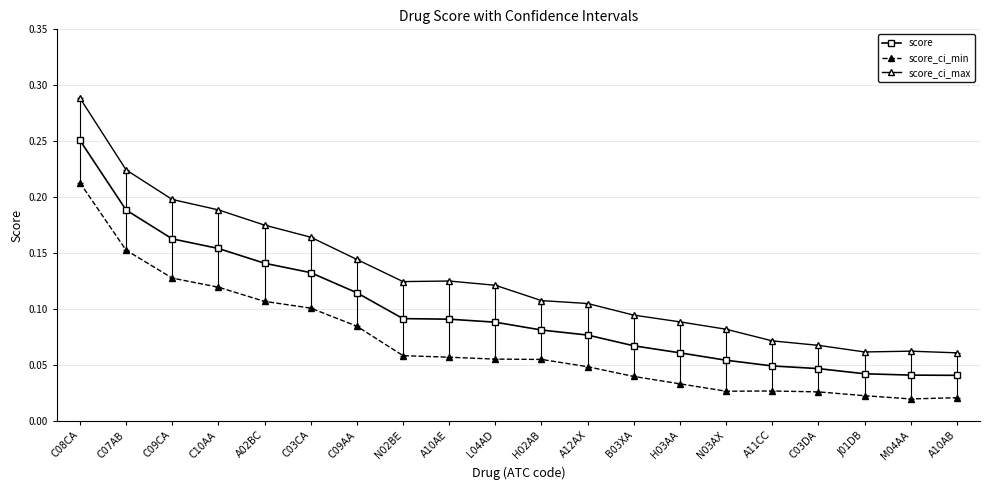

Count the score_ci_min values in the range 0 to 1.

20